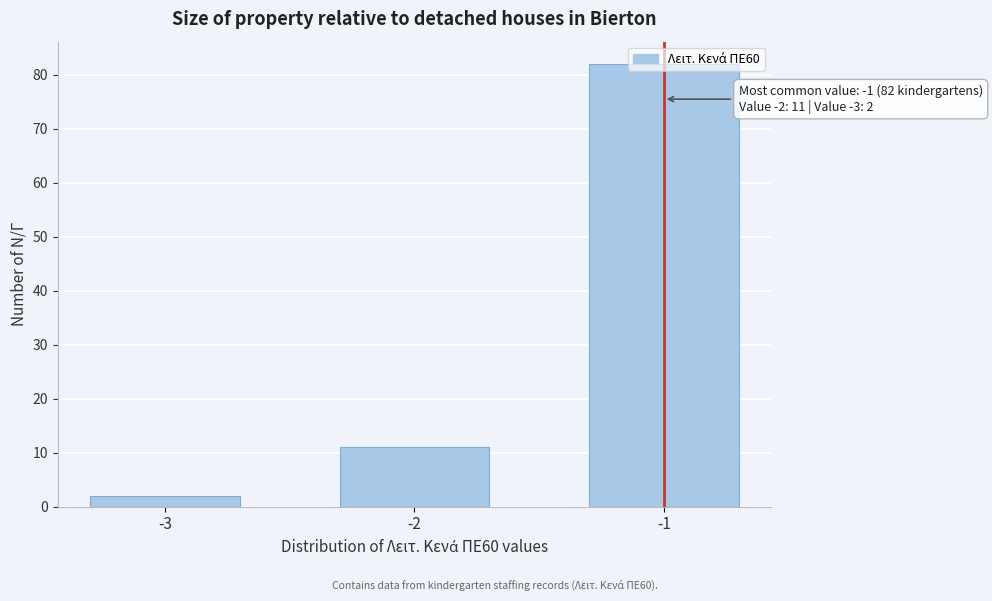

The chart shows a value of 2 at -3. True or false?

True